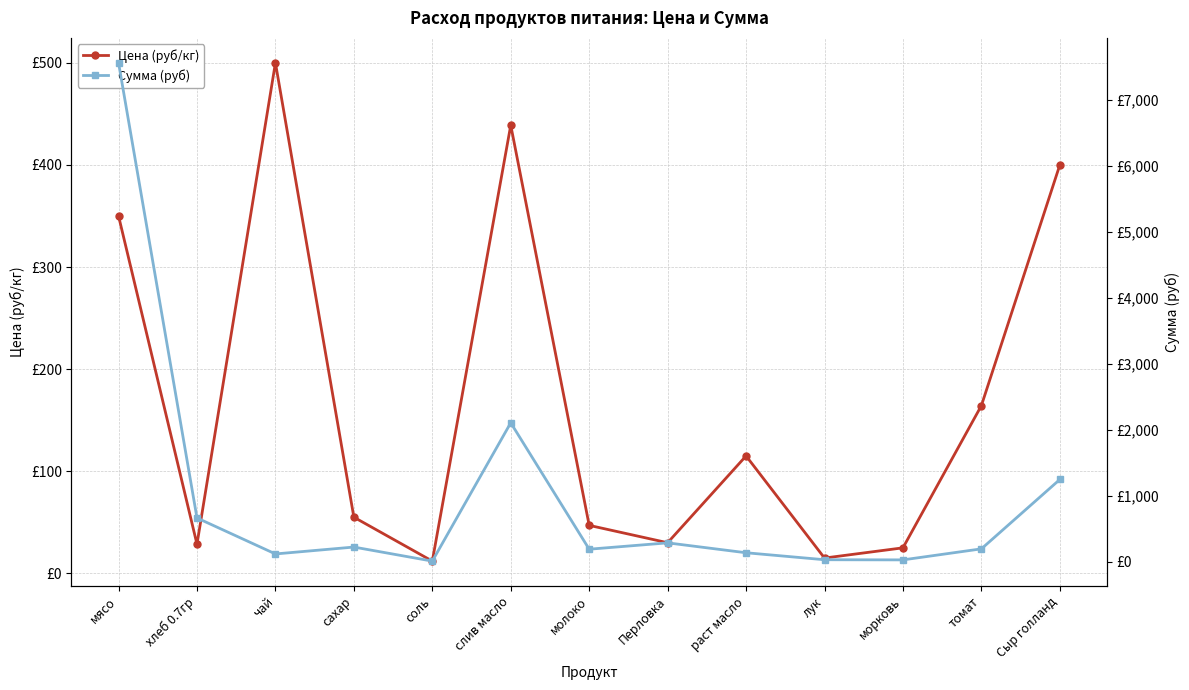

How many data points in Сумма (руб) are less than 197?

6